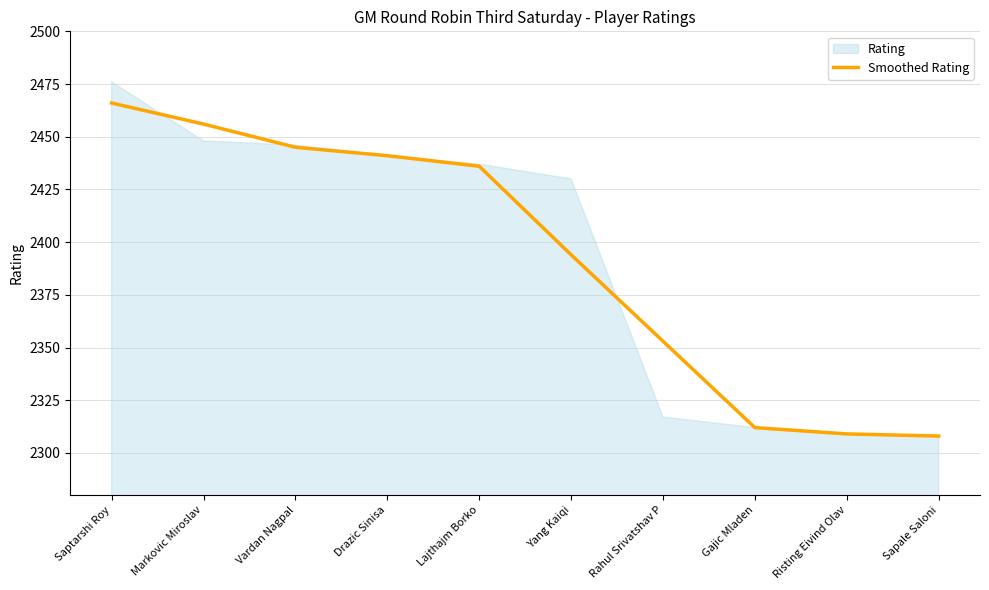

Rank the categories by value from lowest to highest.

Sapale Saloni, Risting Eivind Olav, Gajic Mladen, Rahul Srivatshav P, Yang Kaiqi, Lajthajm Borko, Drazic Sinisa, Vardan Nagpal, Markovic Miroslav, Saptarshi Roy